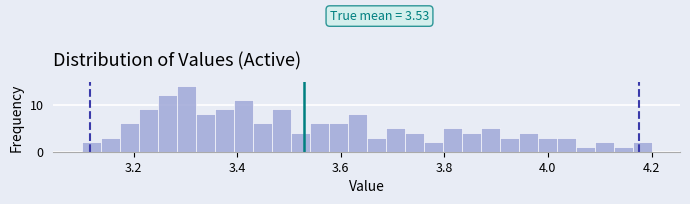

Read against the x-axis, roughly where is the centre of the tallest bar?

3.30